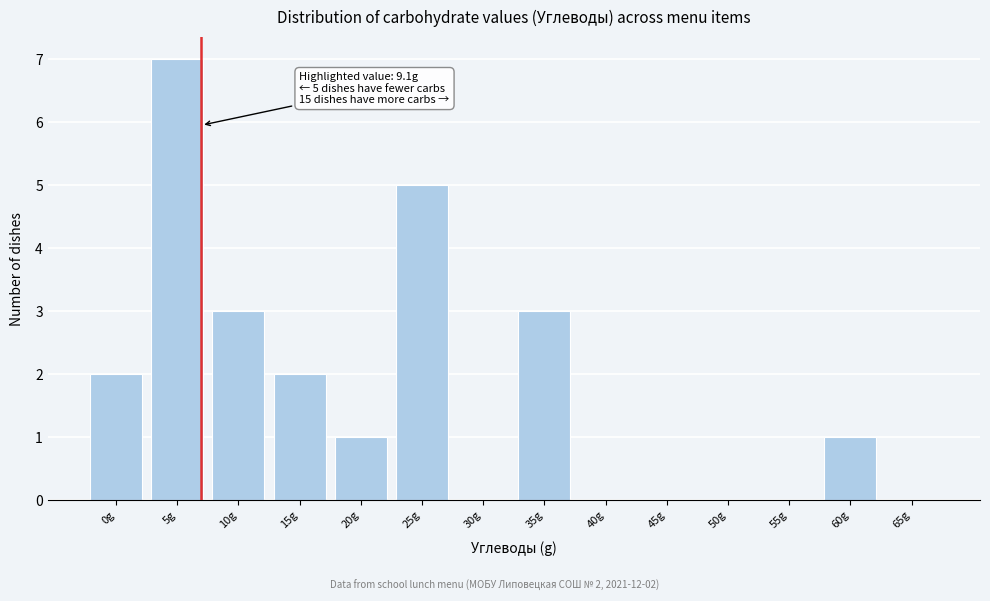

Reading right to left, list all the values displayed in this chart.

65g=0	60g=1	55g=0	50g=0	45g=0	40g=0	35g=3	30g=0	25g=5	20g=1	15g=2	10g=3	5g=7	0g=2